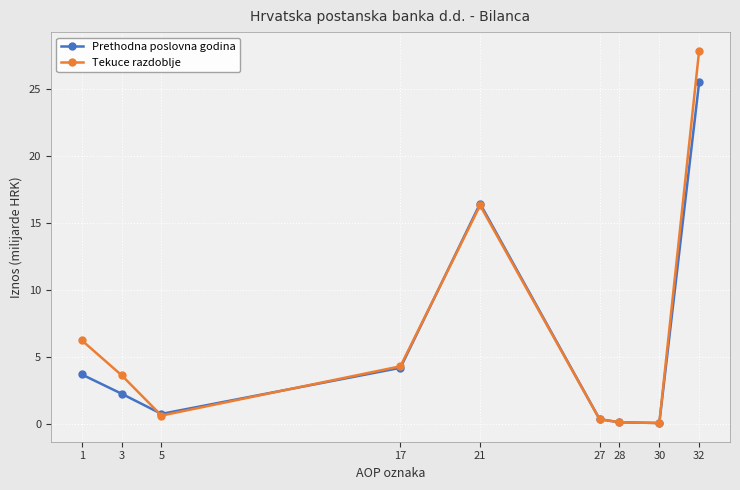

The value of Tekuce razdoblje at 5 is 0.6. True or false?

True